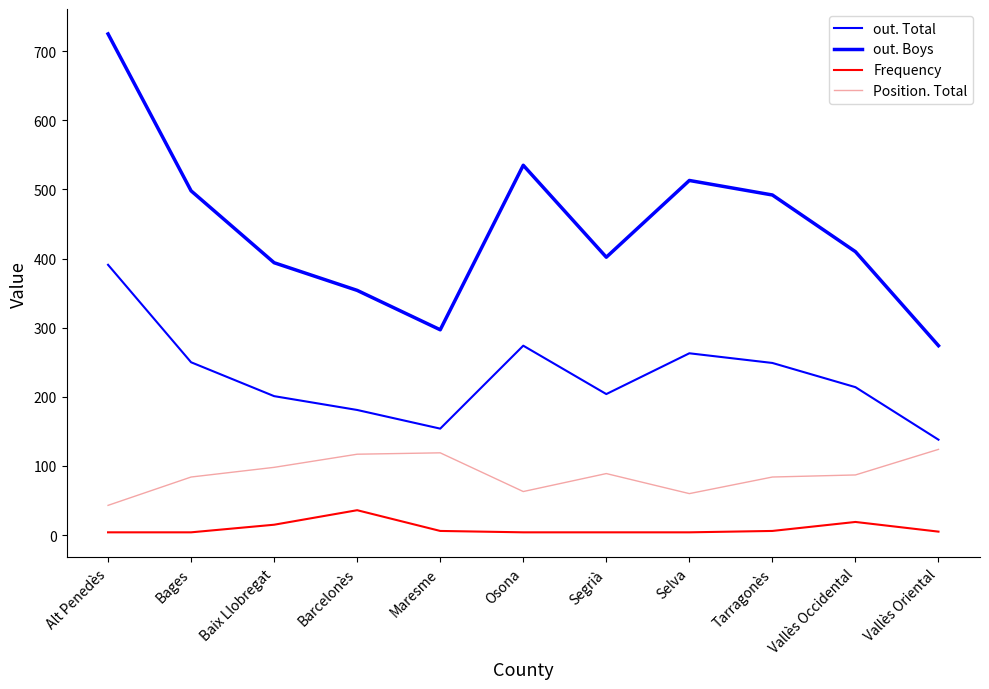

Is this an area chart (filled region under the line)?

No